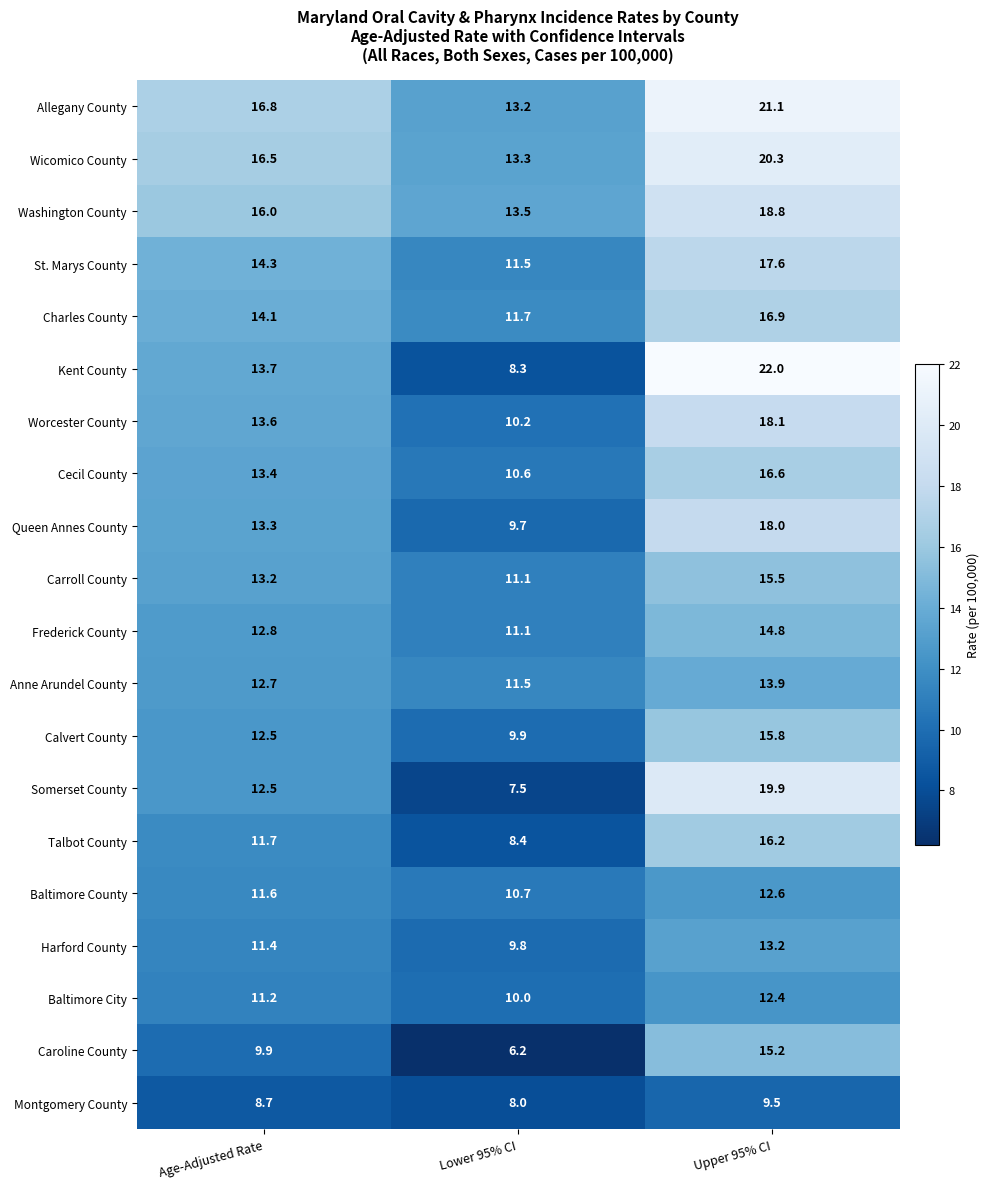

List the series in order of their peak value, highest first.

Kent County, Allegany County, Wicomico County, Somerset County, Washington County, Worcester County, Queen Annes County, St. Marys County, Charles County, Cecil County, Talbot County, Calvert County, Carroll County, Caroline County, Frederick County, Anne Arundel County, Harford County, Baltimore County, Baltimore City, Montgomery County